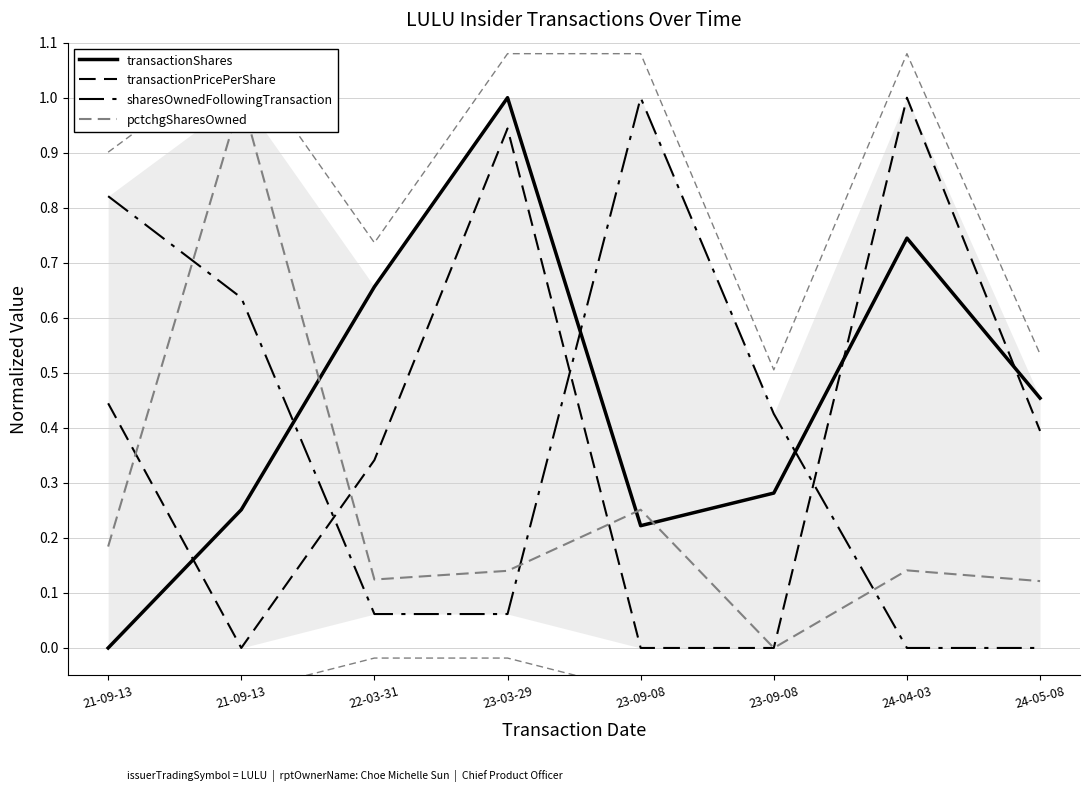

Count the number of data series in this chart.

4